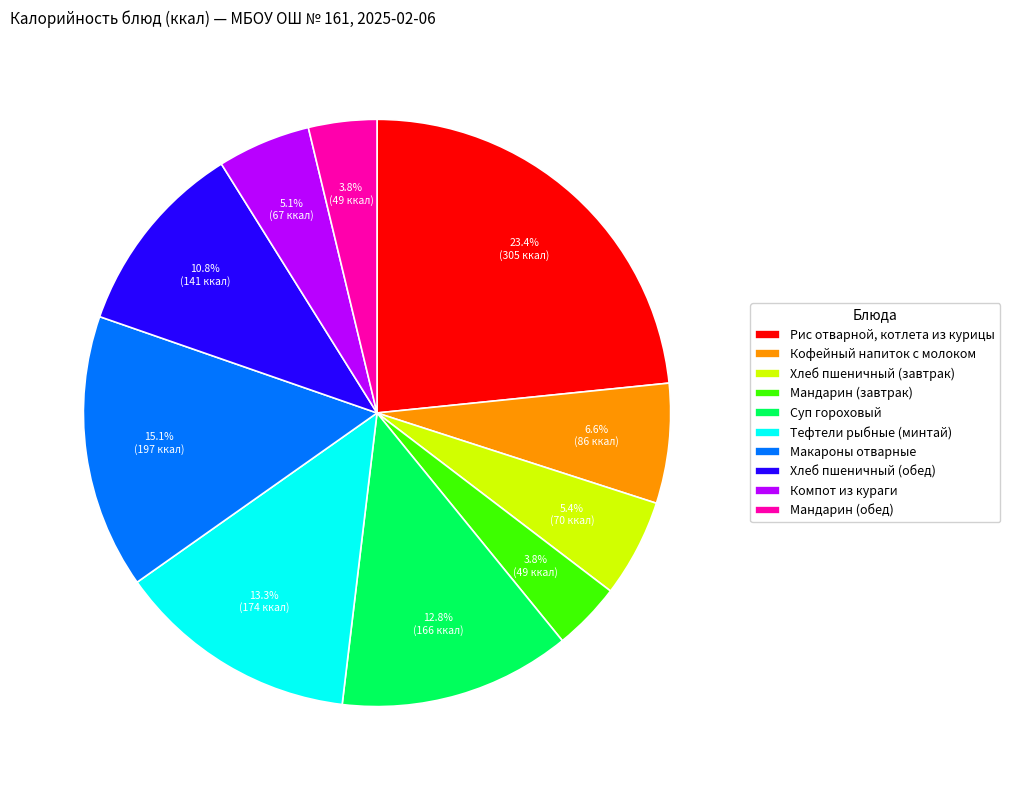

Is there any slice that represents more than half of the pie?

No